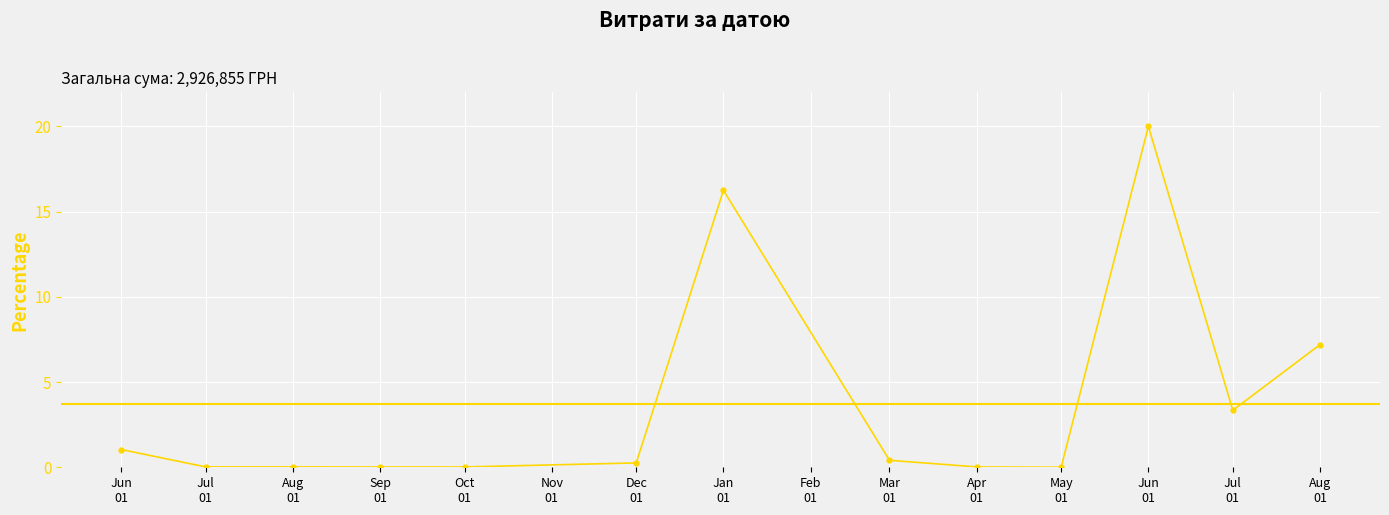

How many series are shown in this chart?

1